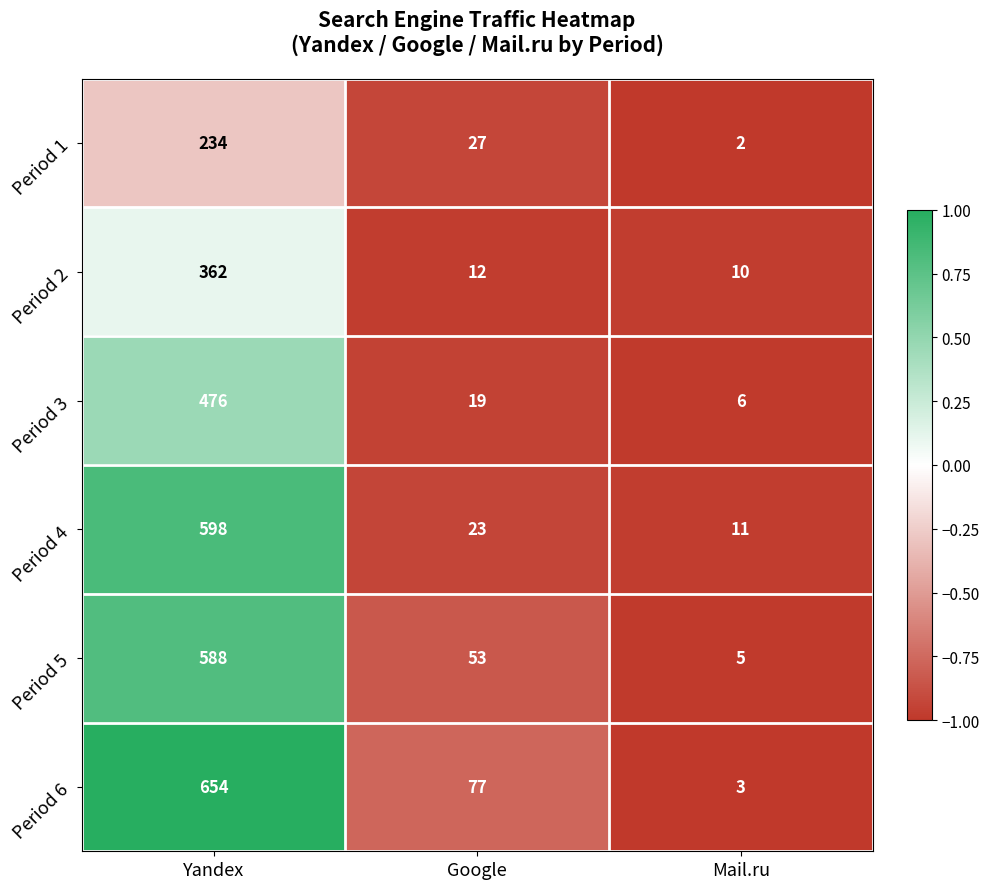

True or false: Period 4 has a value of 38 at Google.

False